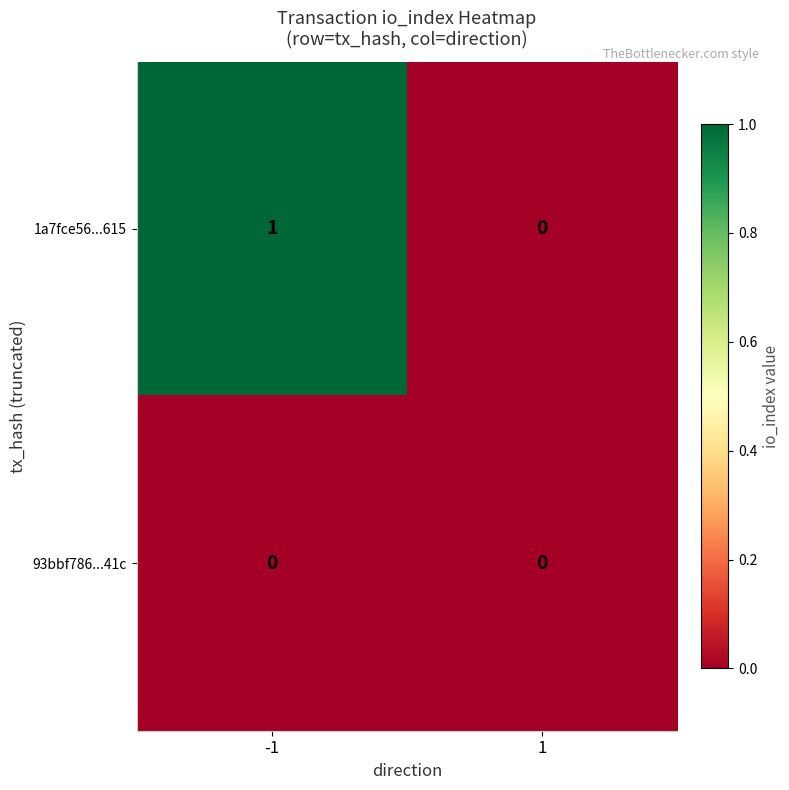

Which series has the largest range (max minus min)?

1a7fce56...615